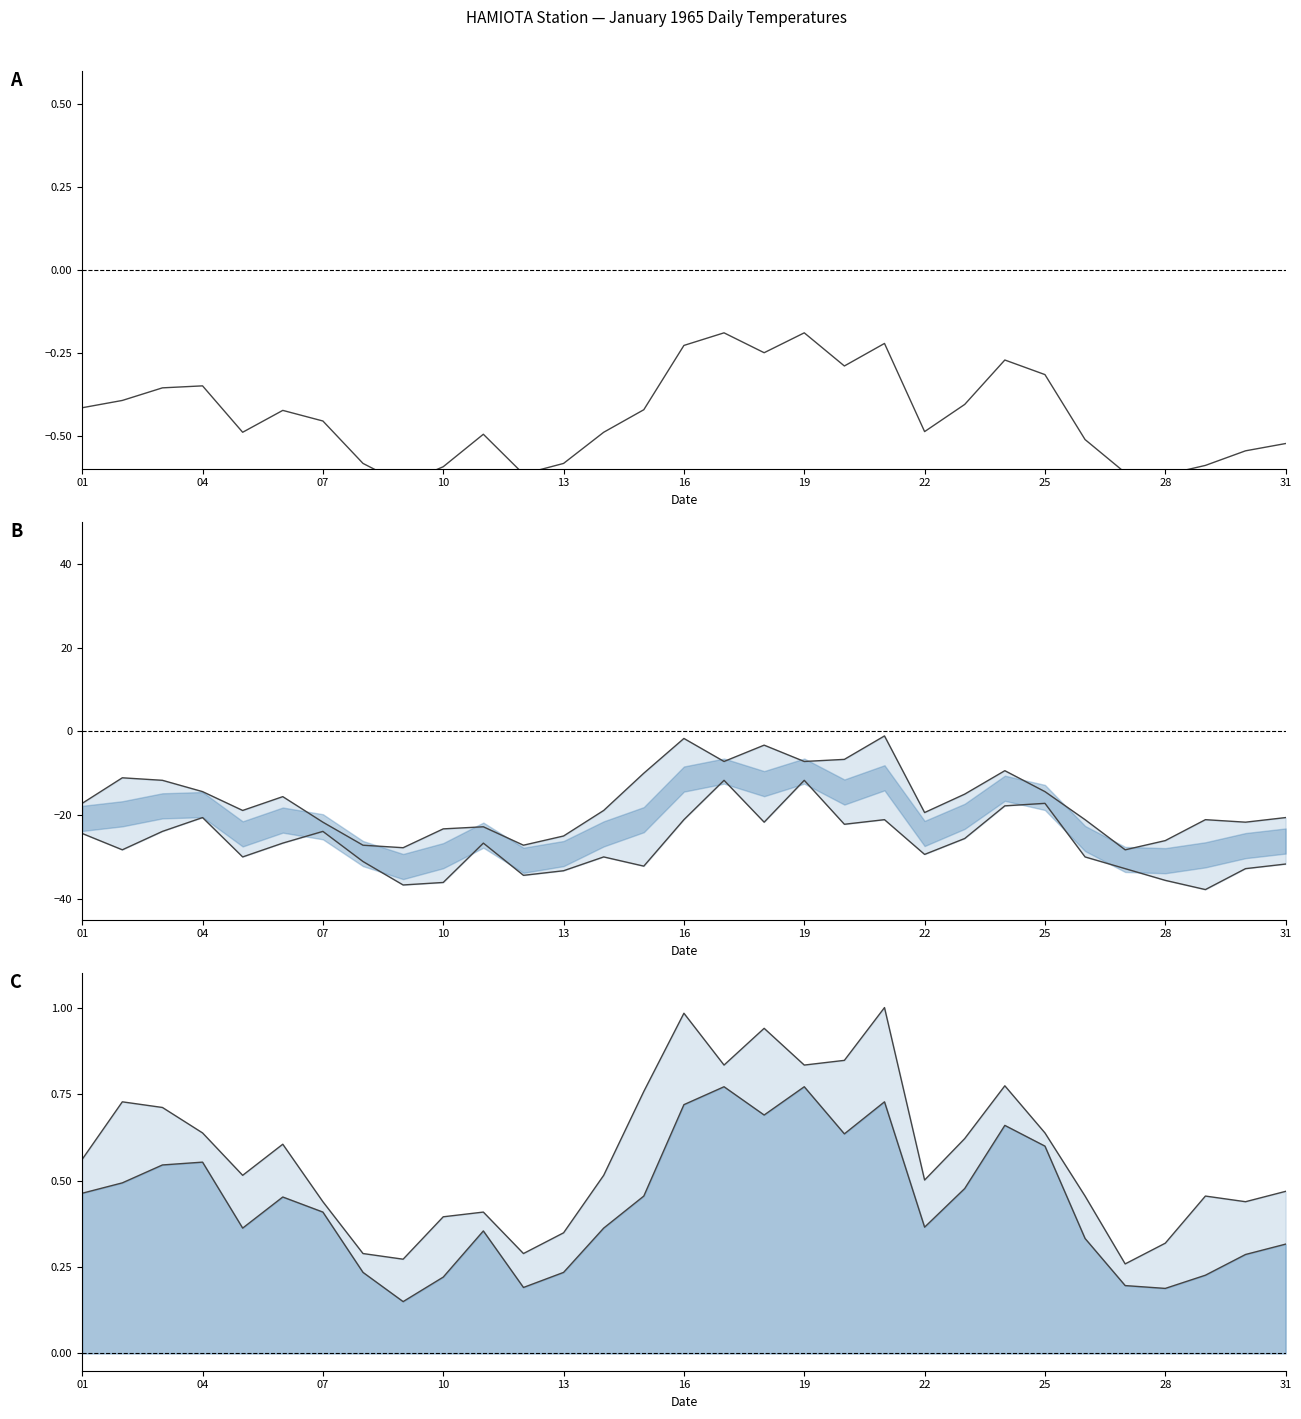

How many interior local valleys does the Max Temp (°C) series have?

8